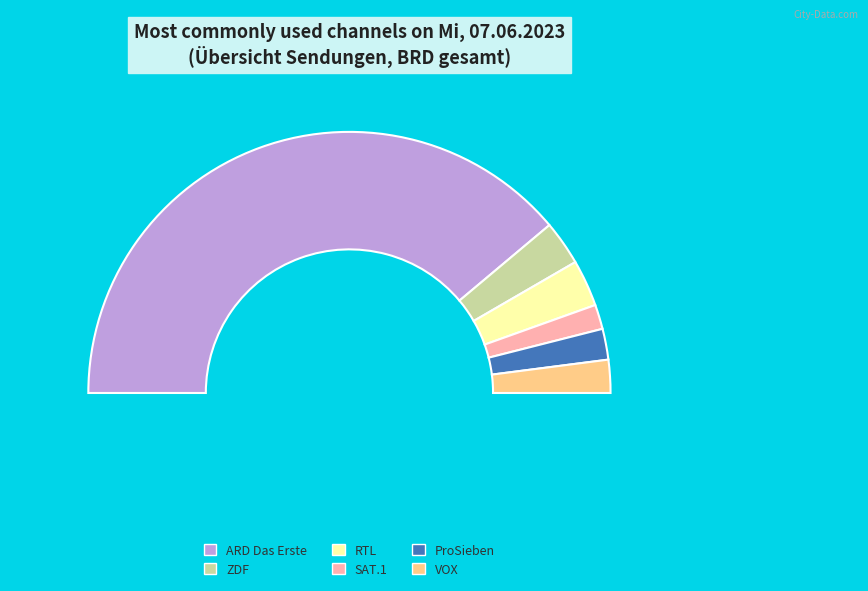

Which category has the biggest portion of the pie?

ARD Das Erste